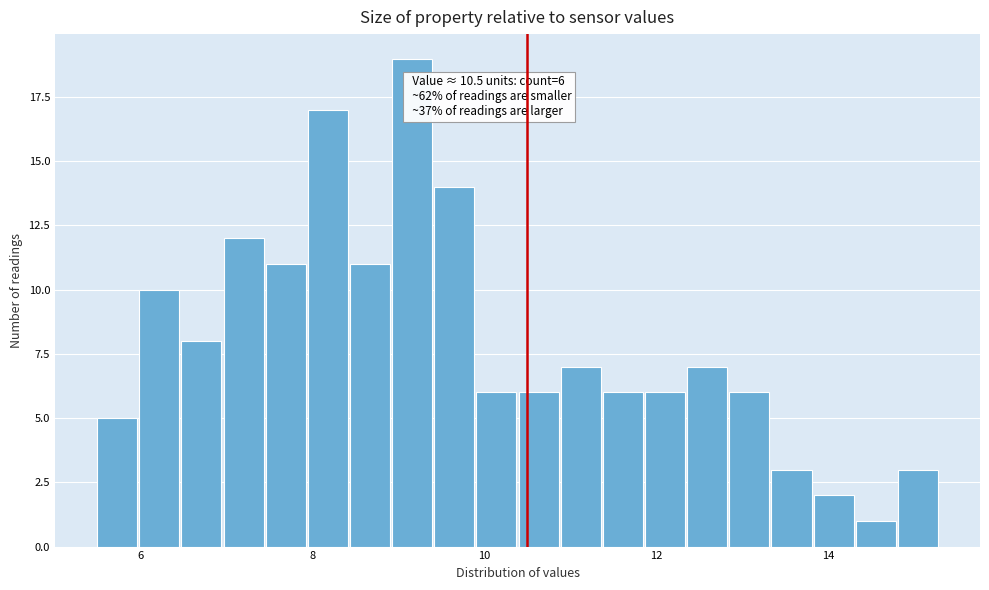

Read against the x-axis, roughly where is the centre of the tallest bar?

9.2